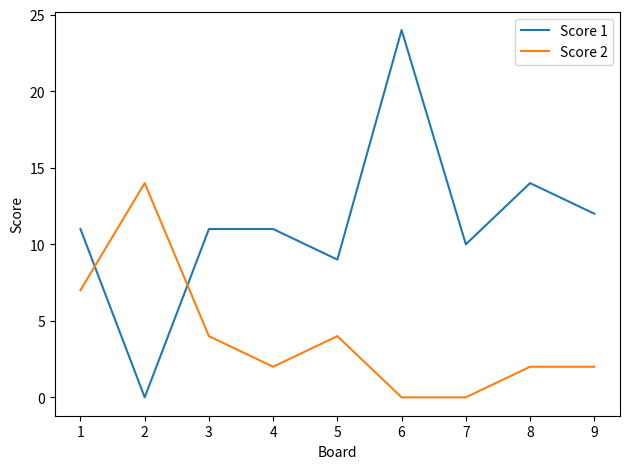

Reading left to right, extract all data points from this chart.

Score 1: 1=11	2=0	3=11	4=11	5=9	6=24	7=10	8=14	9=12
Score 2: 1=7	2=14	3=4	4=2	5=4	6=0	7=0	8=2	9=2